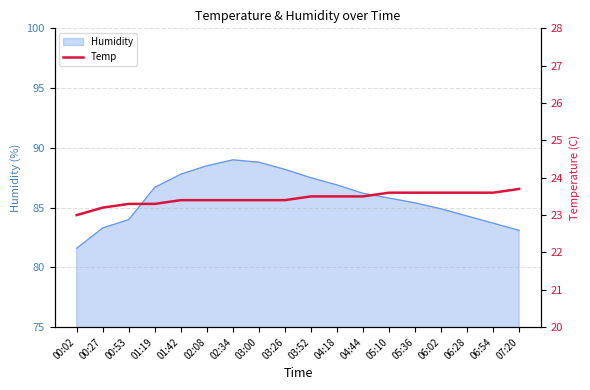

The Humidity series shows 85.8 at 05:10. True or false?

True